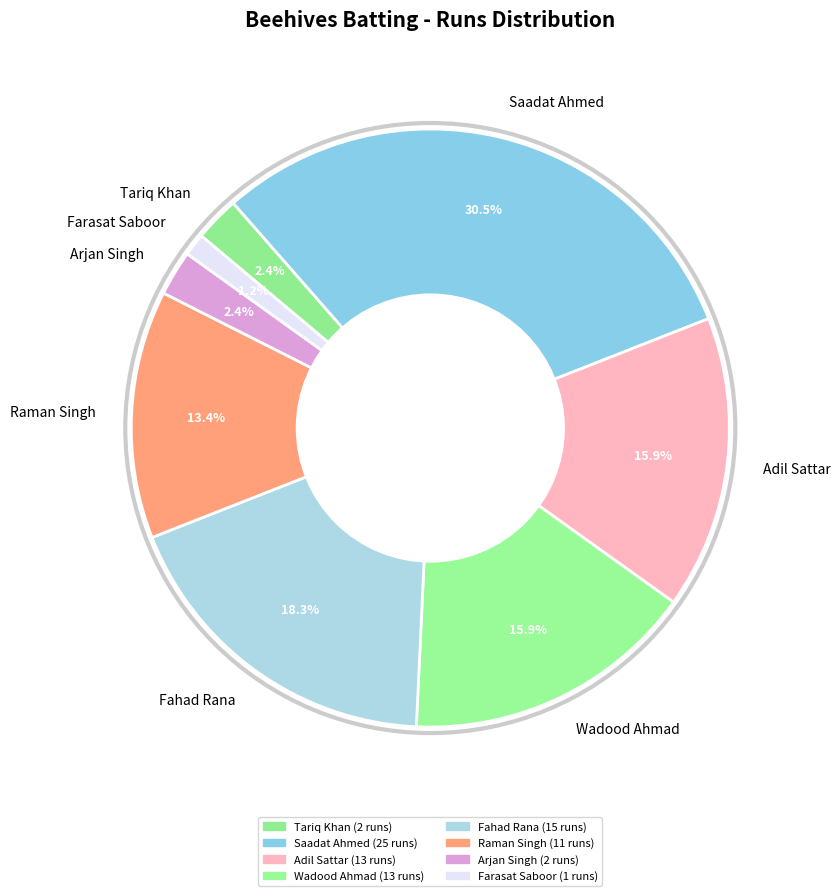

Between Fahad Rana and Arjan Singh, which is larger?

Fahad Rana